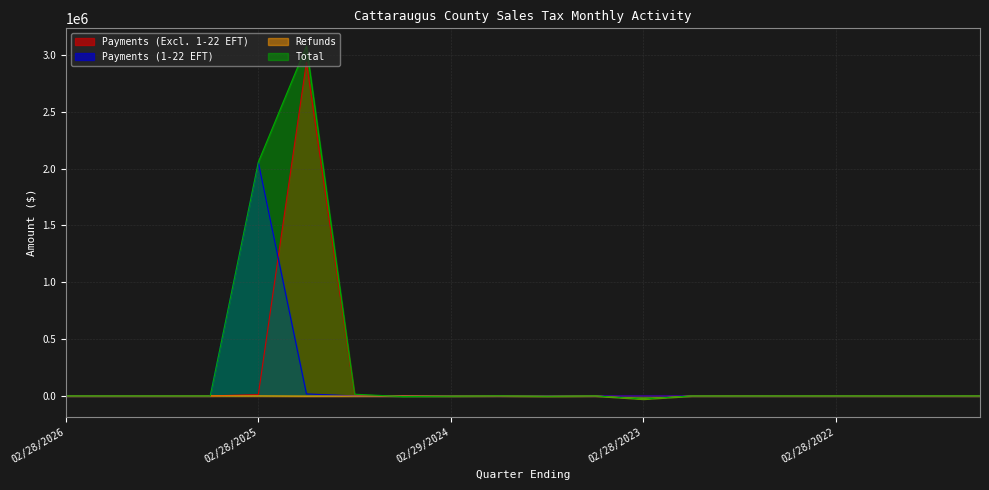

What is the label of the 6th point from the right?

08/31/2022